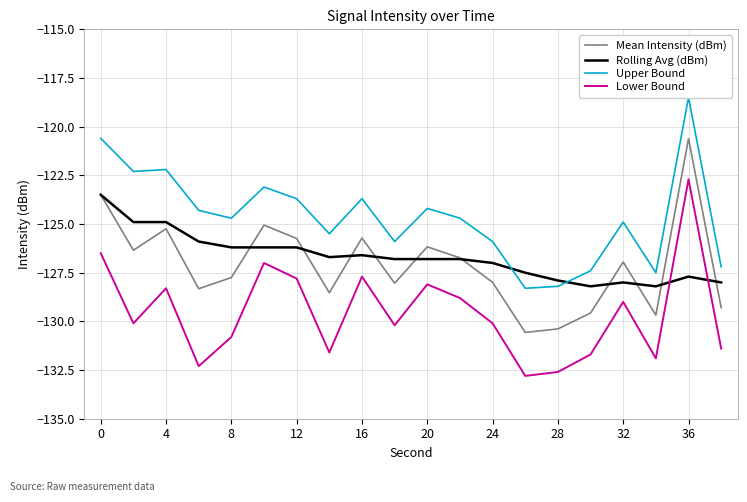

How many values in the Lower Bound series are below -130?

11